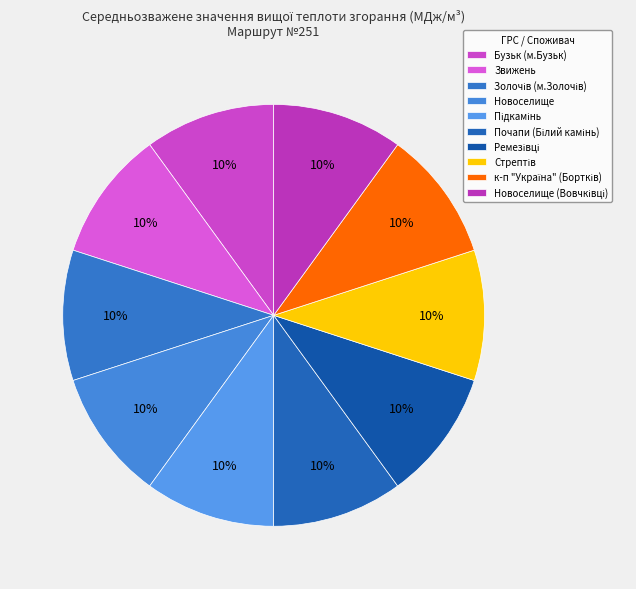

How many segments does this pie chart have?

10